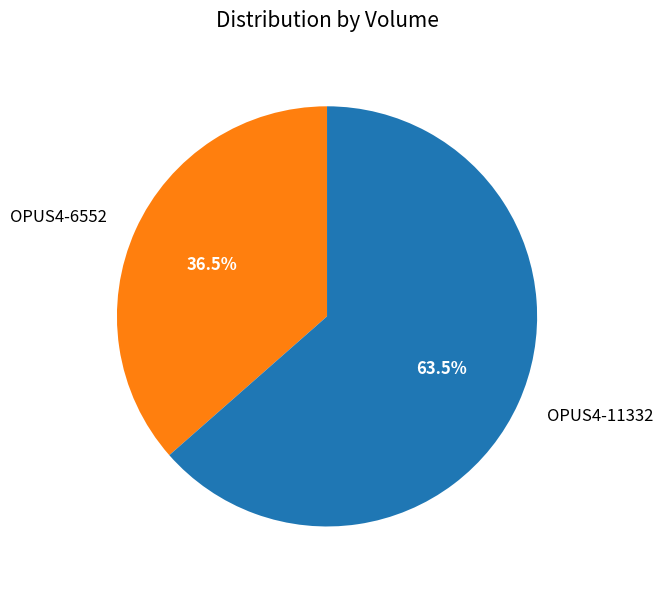

Which category has the biggest portion of the pie?

OPUS4-11332